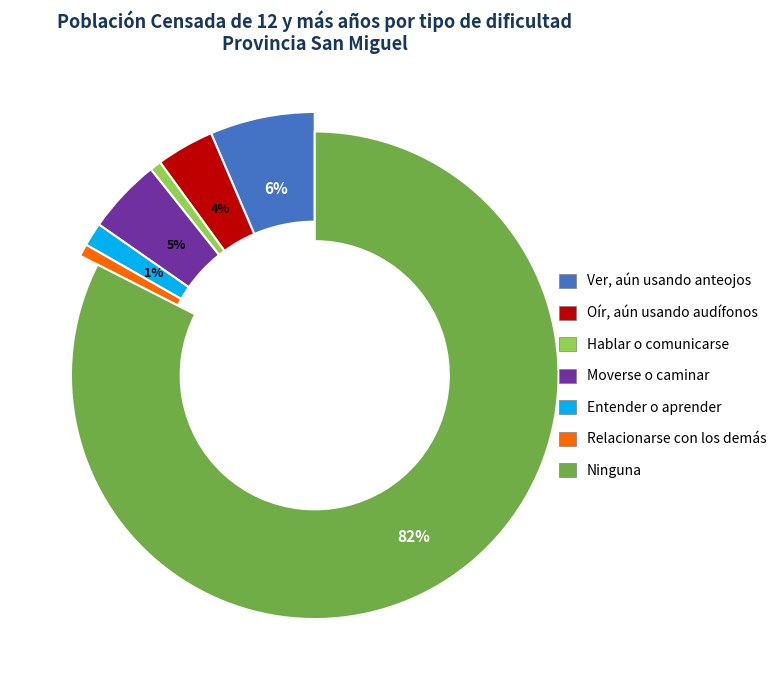

What percentage do Ninguna and Ver, aún usando anteojos together represent?

88.9%